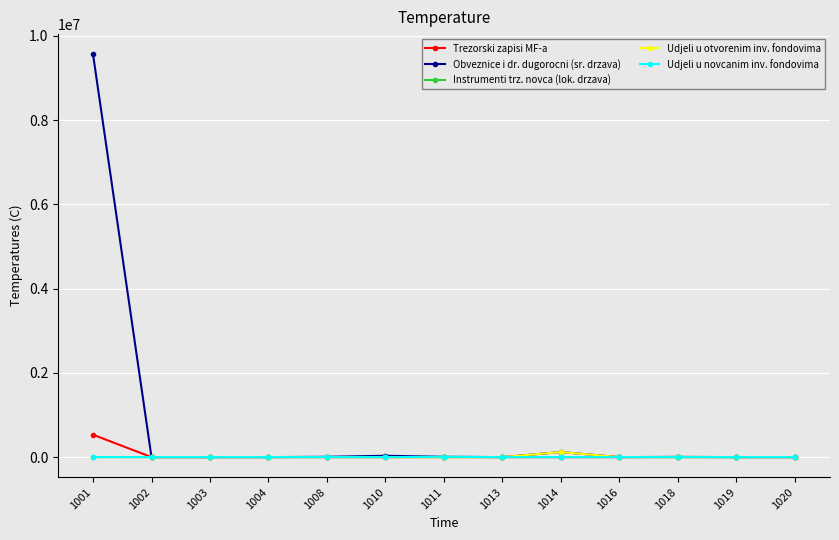

Which series has the largest total across all categories?

Obveznice i dr. dugorocni (sr. drzava)